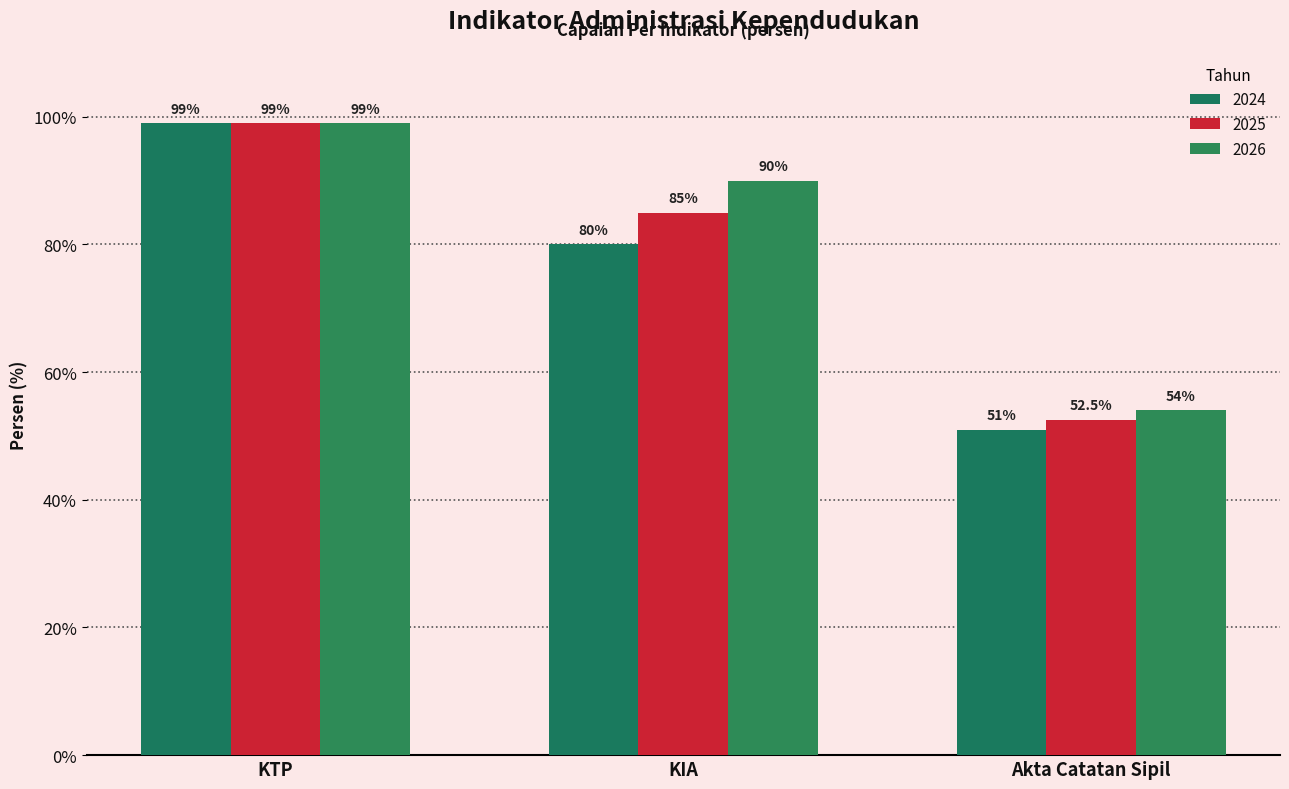

Reading right to left, list all the values displayed in this chart.

2024: 51.0	80.0	99.0
2025: 52.5	85.0	99.0
2026: 54.0	90.0	99.0